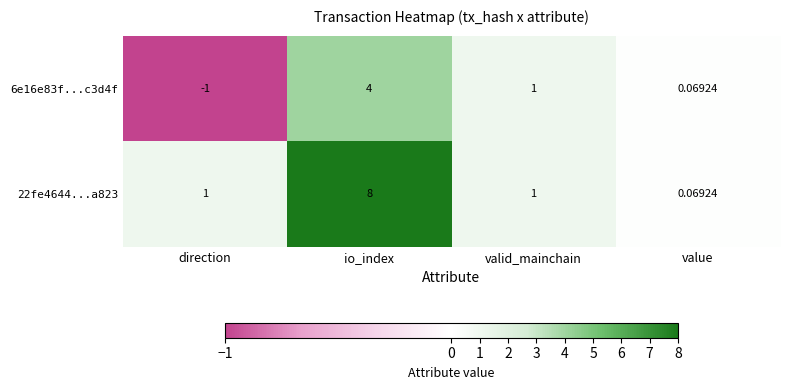

At which label does 6e16e83f...c3d4f first exceed 1?

io_index